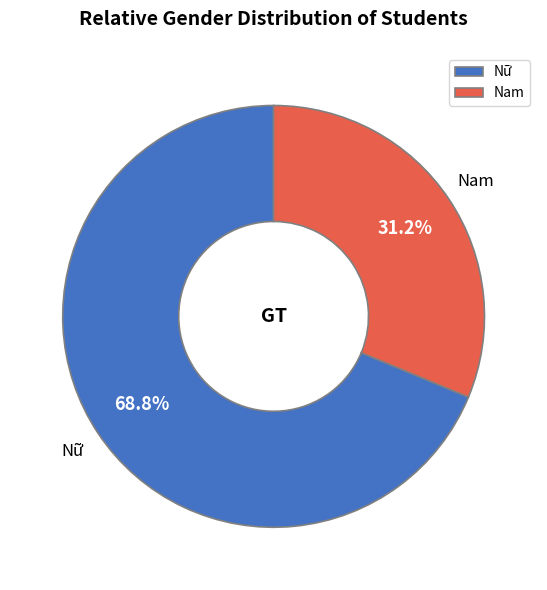

What is the ratio of the value at Nam to the value at Nữ?

0.5